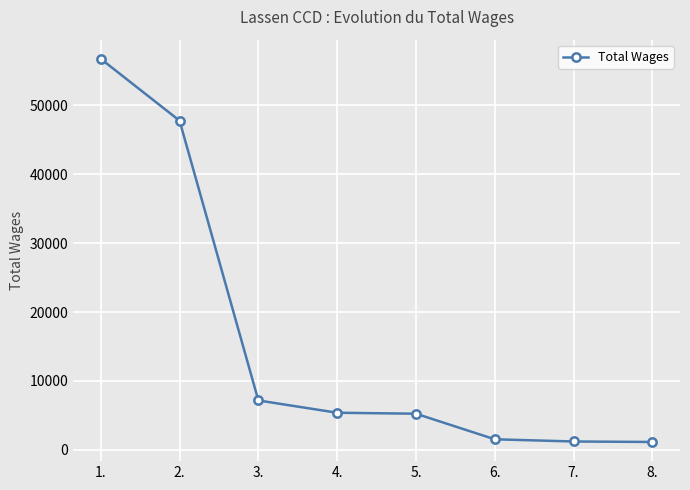

What position from the left is 3.?

3